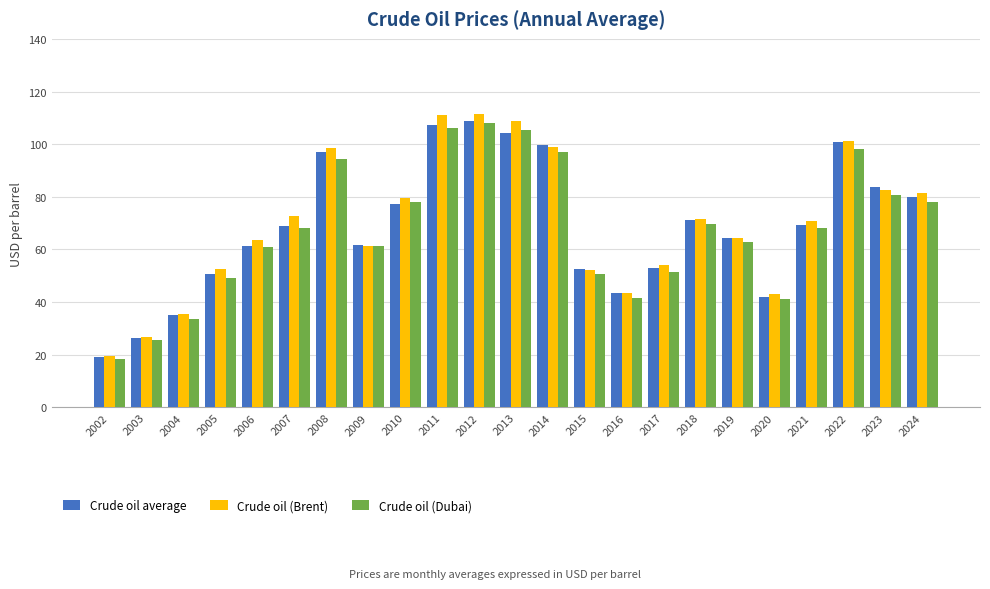

Is it true that Crude oil (Brent) equals 108.4 at 2019?

False